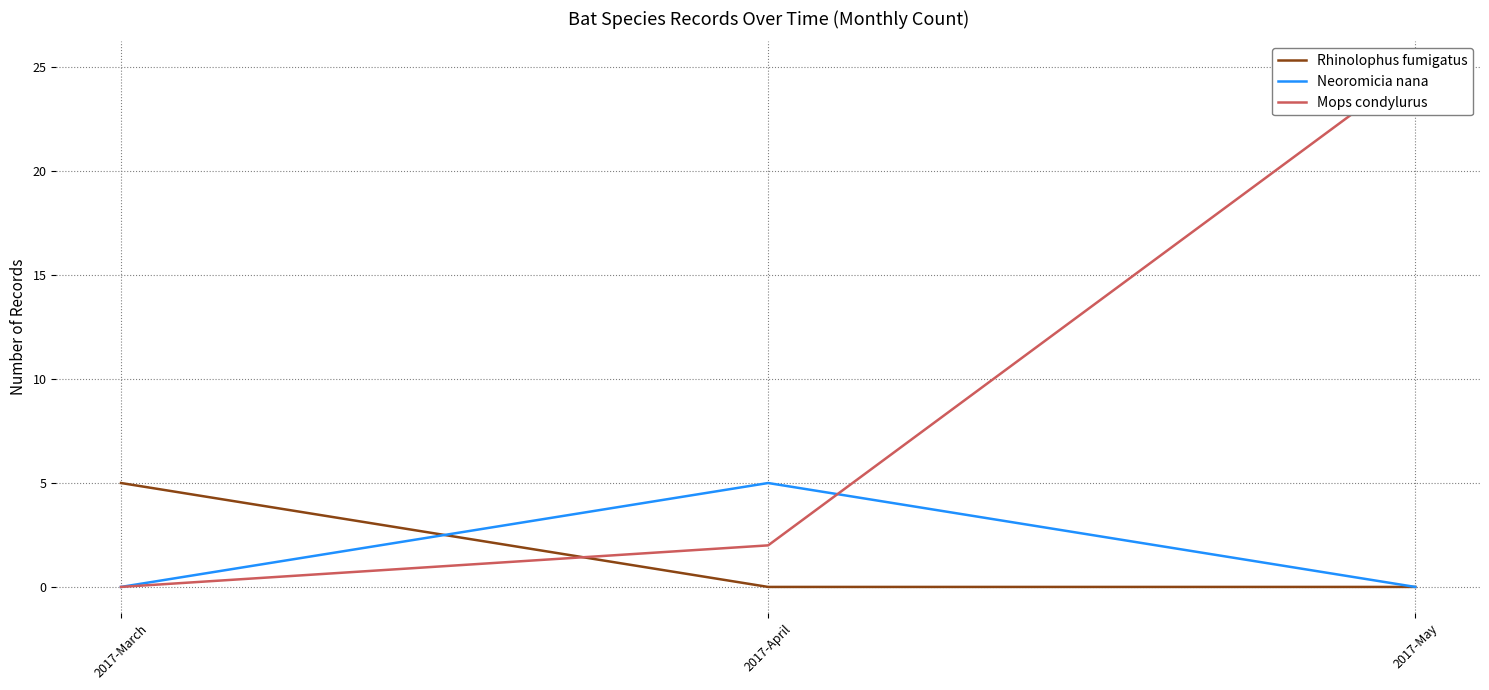

Which series has the largest total across all categories?

Mops condylurus